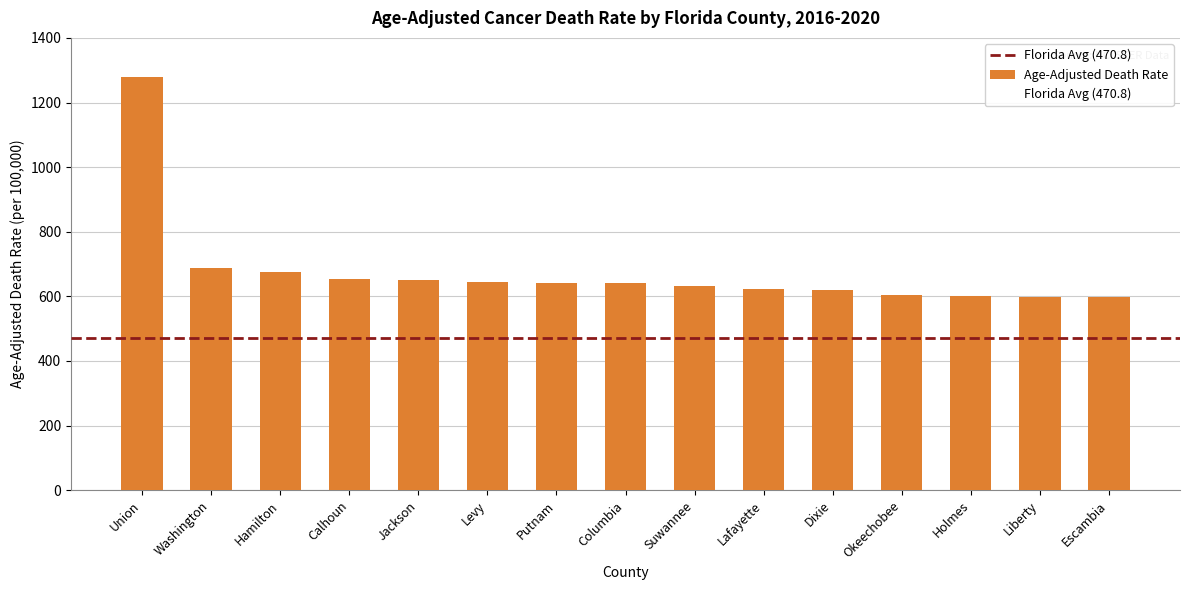

What is the sum of the values at Jackson and Columbia?

1291.7